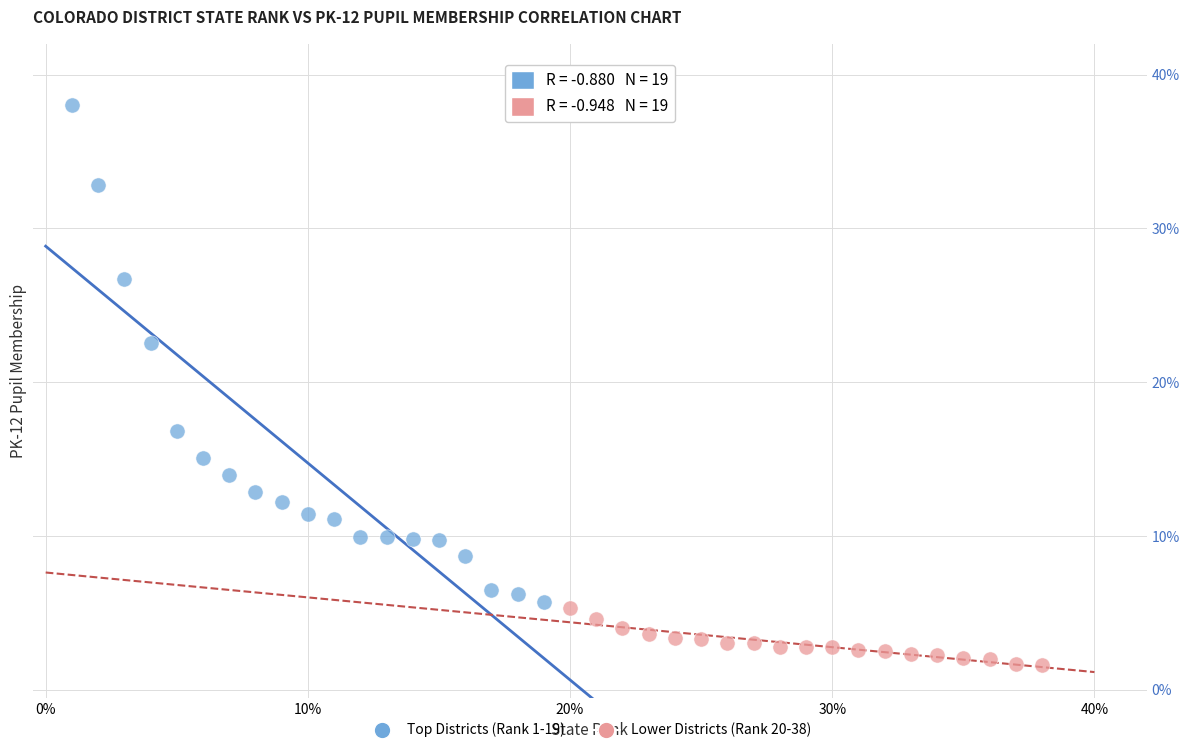

Which series reaches the maximum Y coordinate?

Top Districts (Rank 1-19)